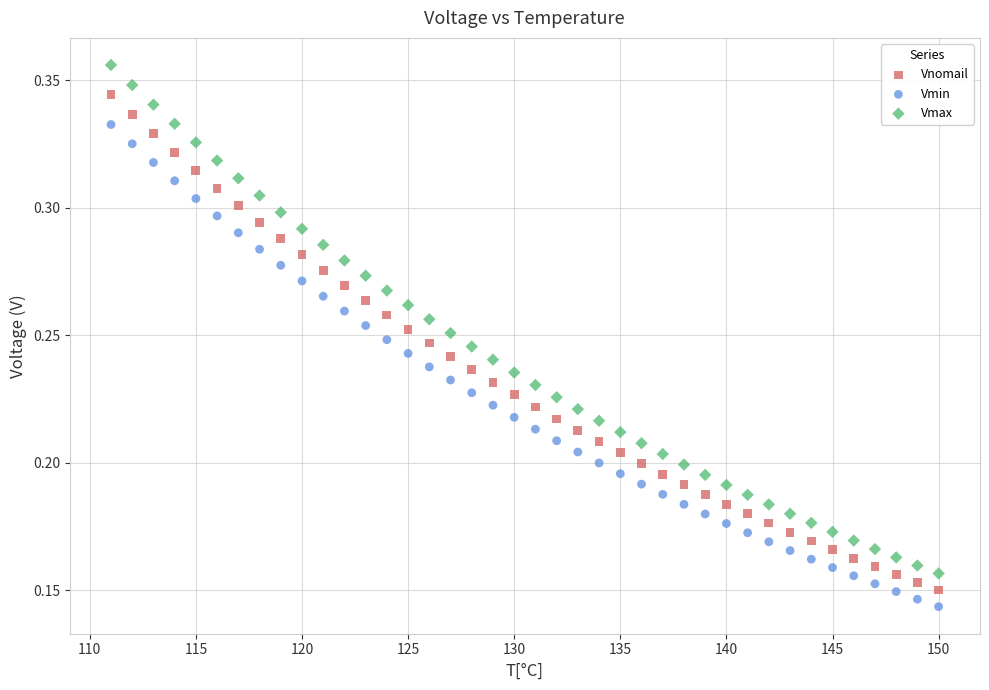

Which series reaches the maximum Y coordinate?

Vmax